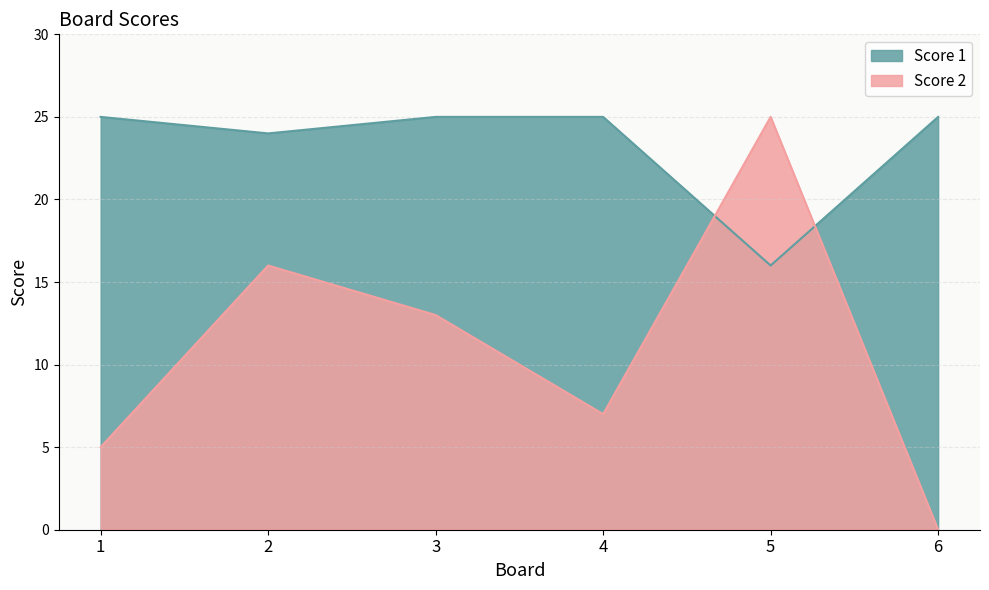

Between 4 and 5, which series saw the biggest shift?

Score 2